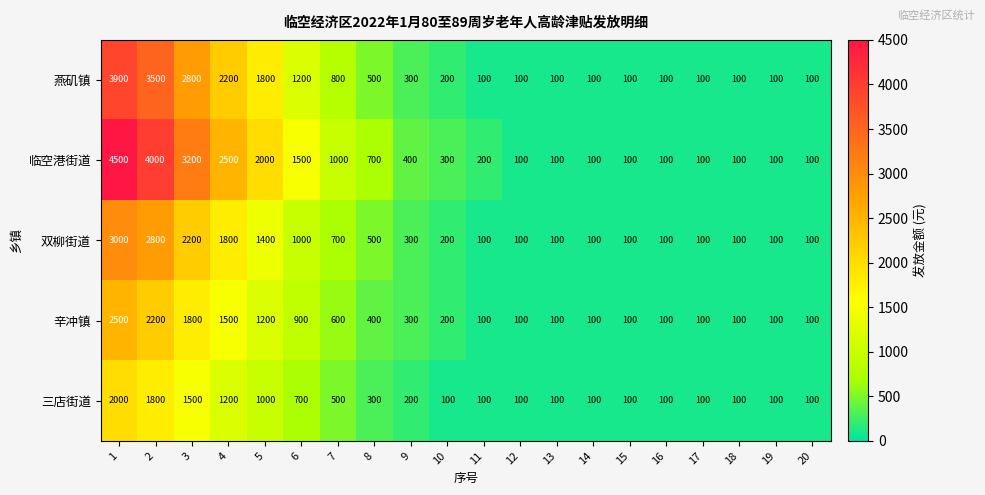

Read the 三店街道 value at 19.

100